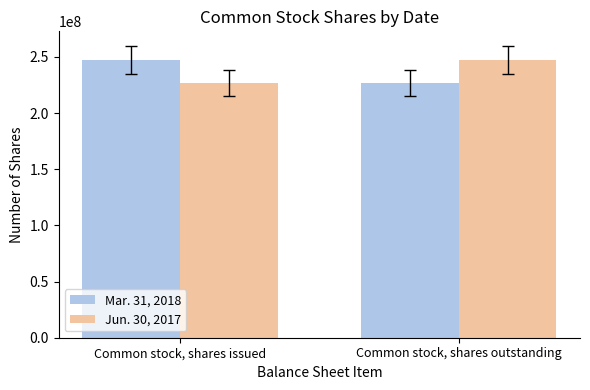

Are the bars horizontal?

No